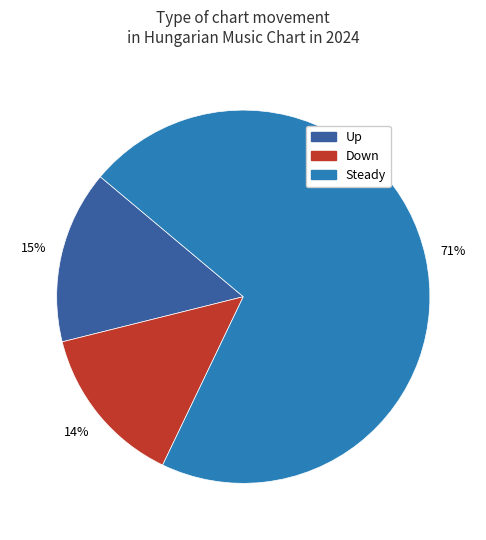

To the nearest percent, what is the difference between the largest and smallest slice percentages?

57%